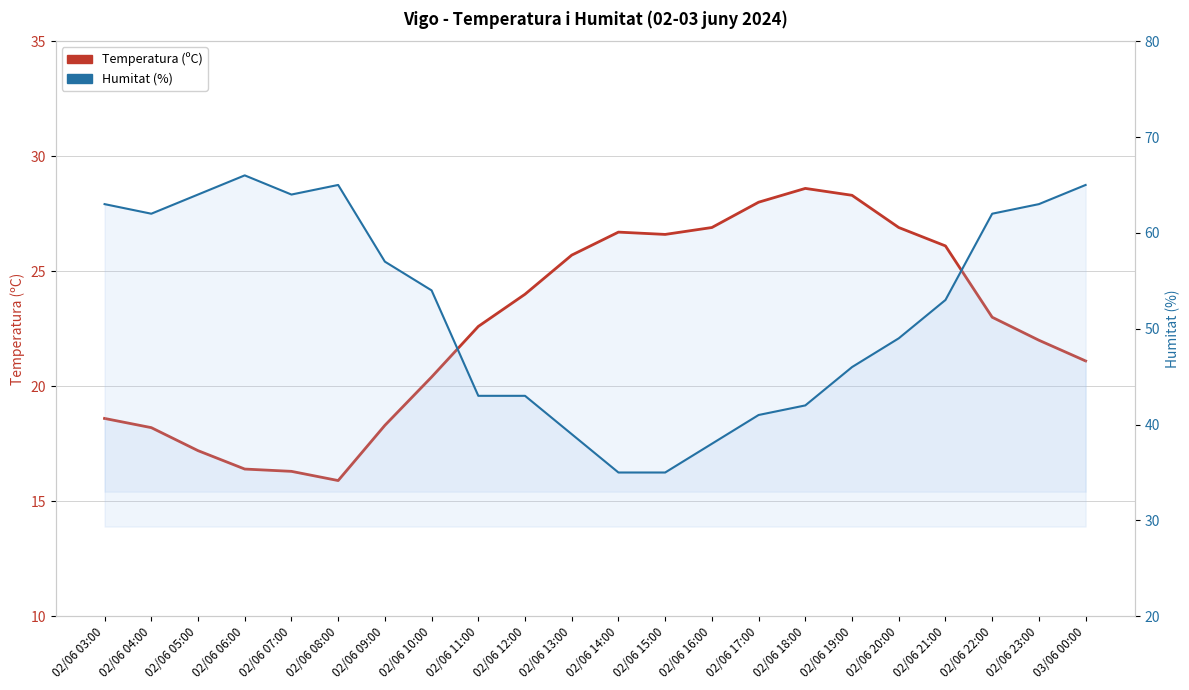

What is the average value of the Temperatura (ºC) series?

22.6